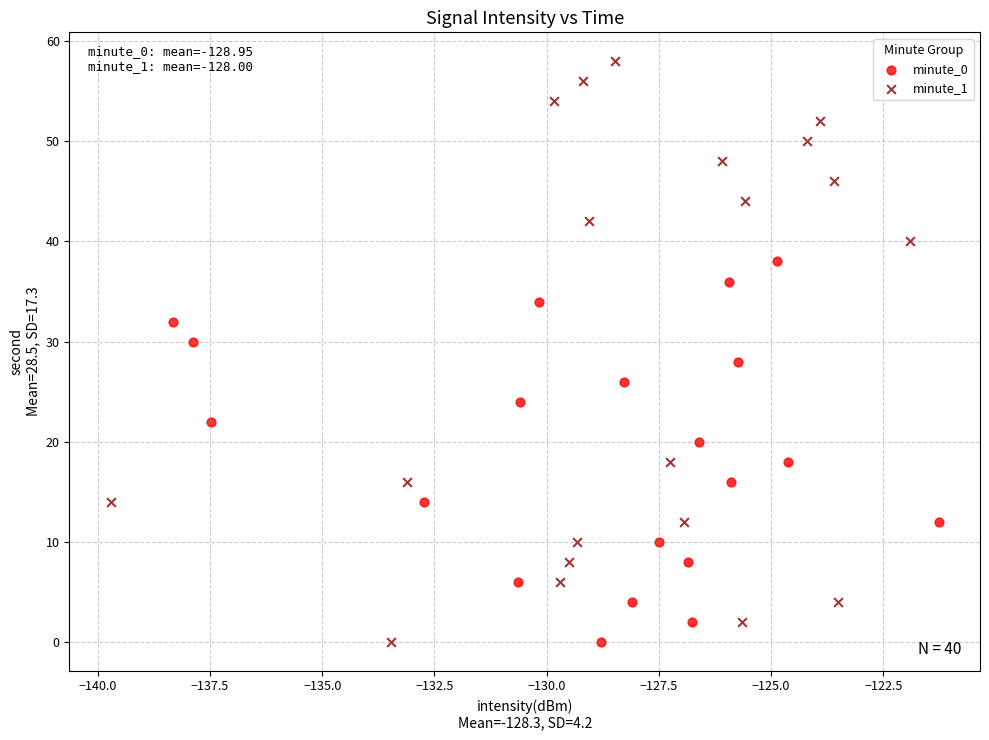

Which series contains the highest Y value?

minute_1